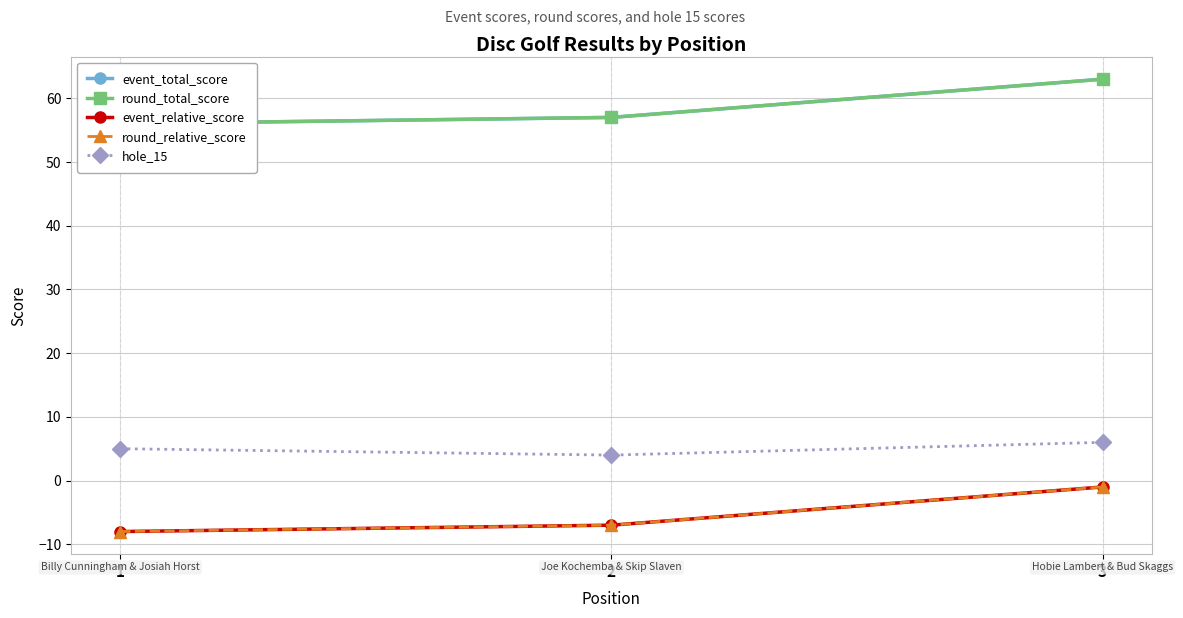

What are all the series names shown in the legend?

event_total_score, round_total_score, event_relative_score, round_relative_score, hole_15